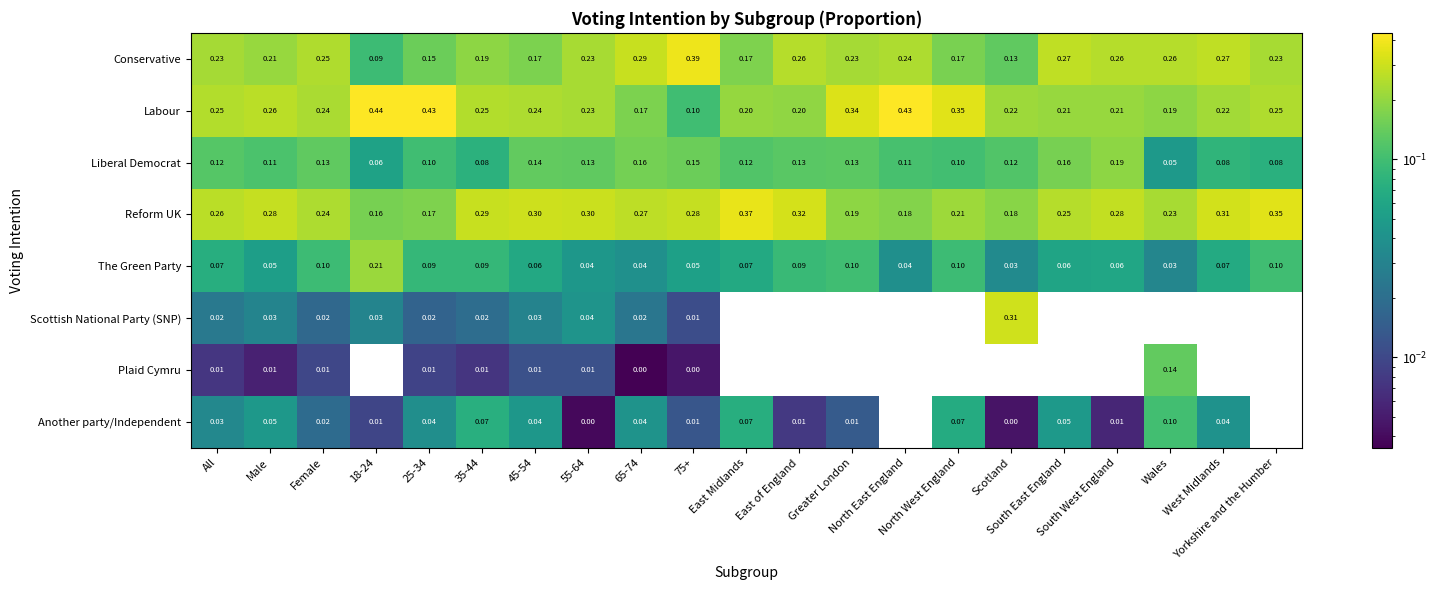

List the series in order of their peak value, lowest first.

Another party/Independent, Plaid Cymru, Liberal Democrat, The Green Party, Scottish National Party (SNP), Reform UK, Conservative, Labour